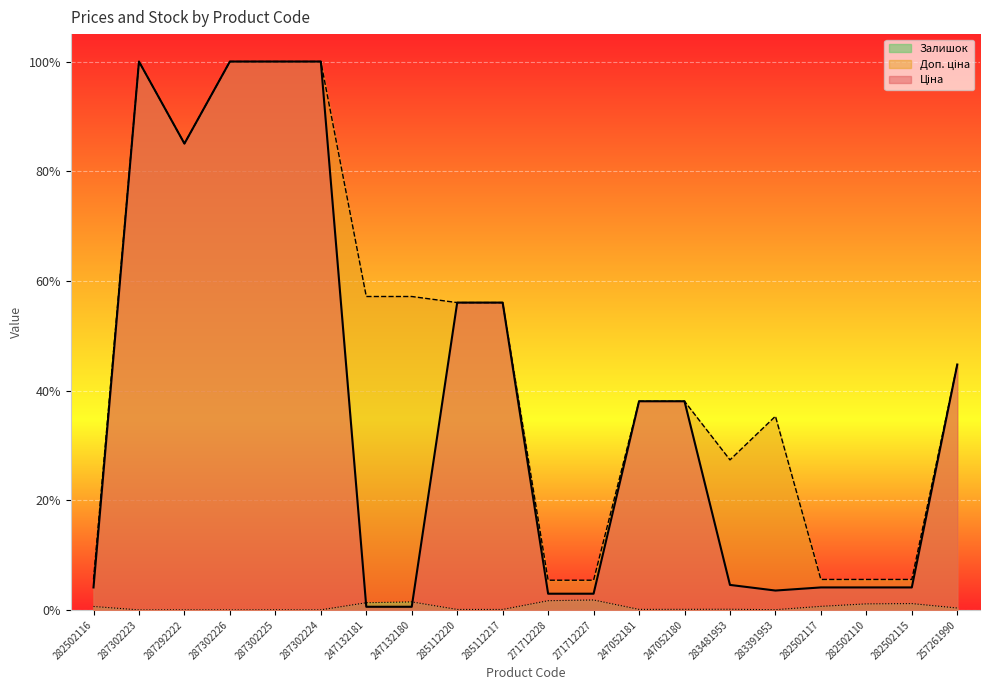

What is the difference between the highest and lowest values at 285112220?

56.0